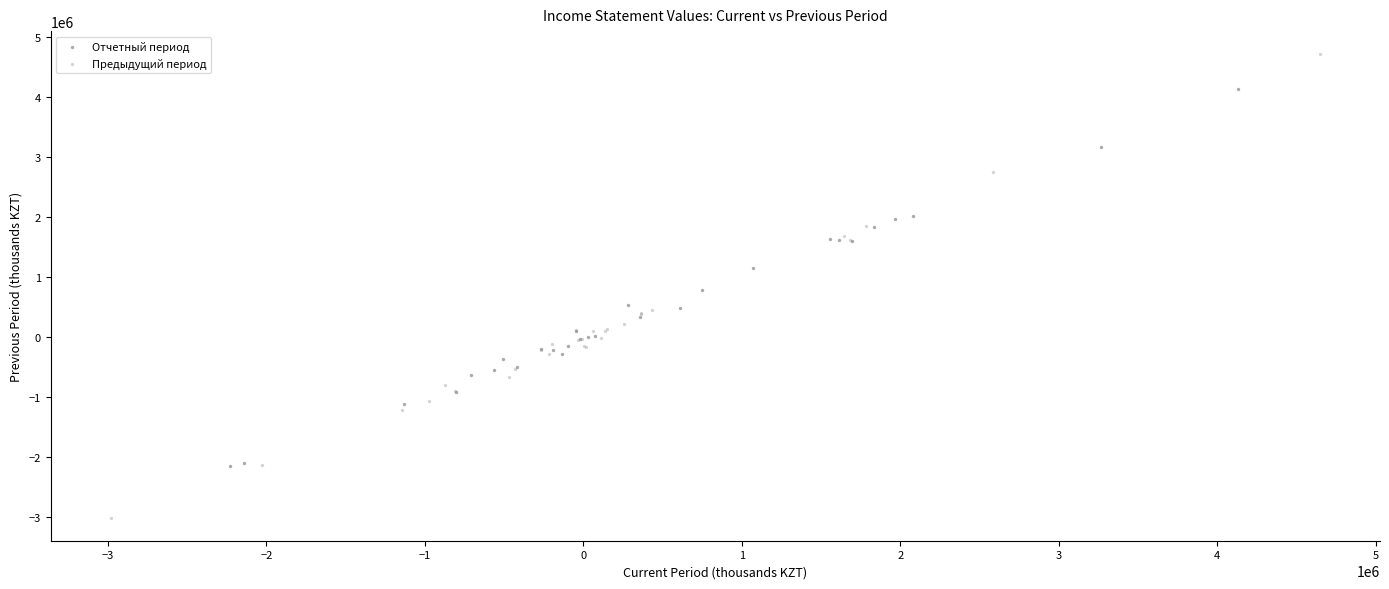

Which series contains the highest Y value?

Предыдущий период